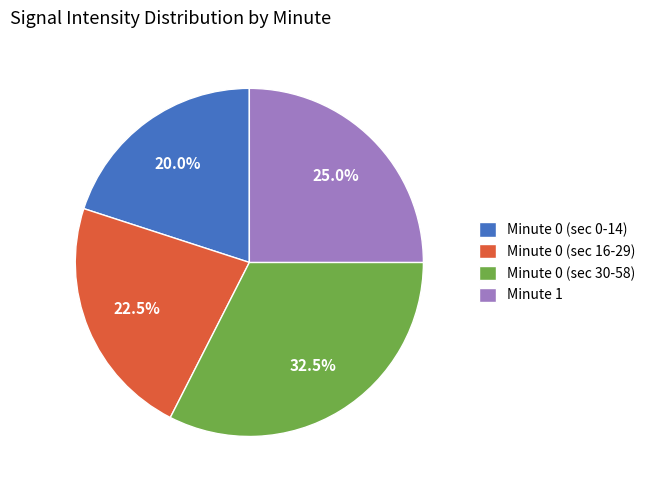

How many segments does this pie chart have?

4